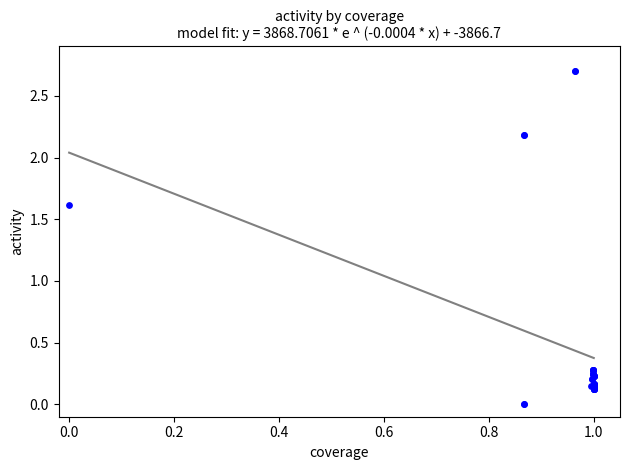

What Y value in the scatter plot is closest to 1?

1.6